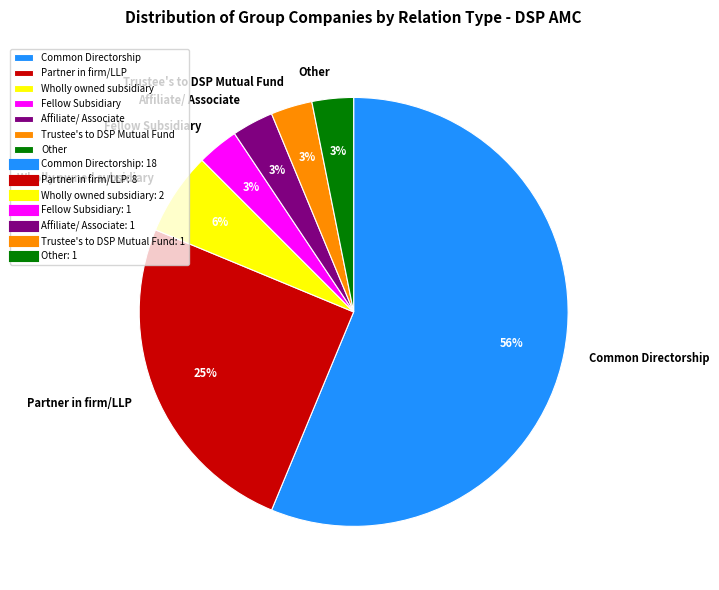

Between Affiliate/ Associate and Partner in firm/LLP, which is larger?

Partner in firm/LLP